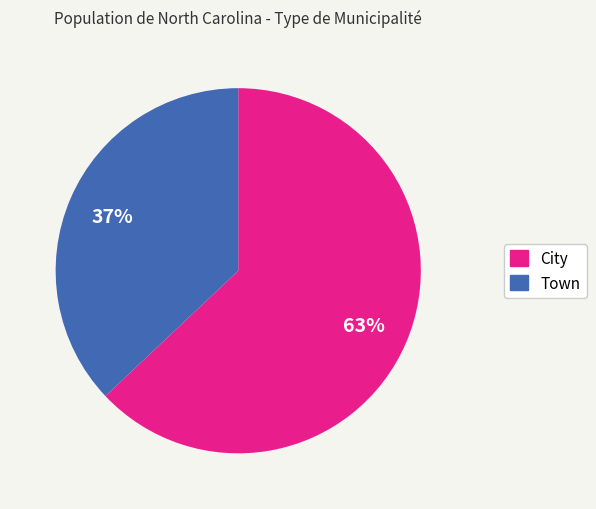

To the nearest percent, what is the difference between the Town and City slice percentages?

26%